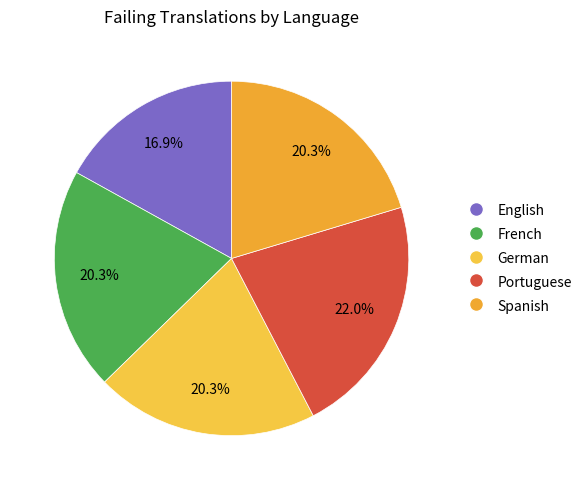

The French slice represents 26% of the pie. True or false?

False